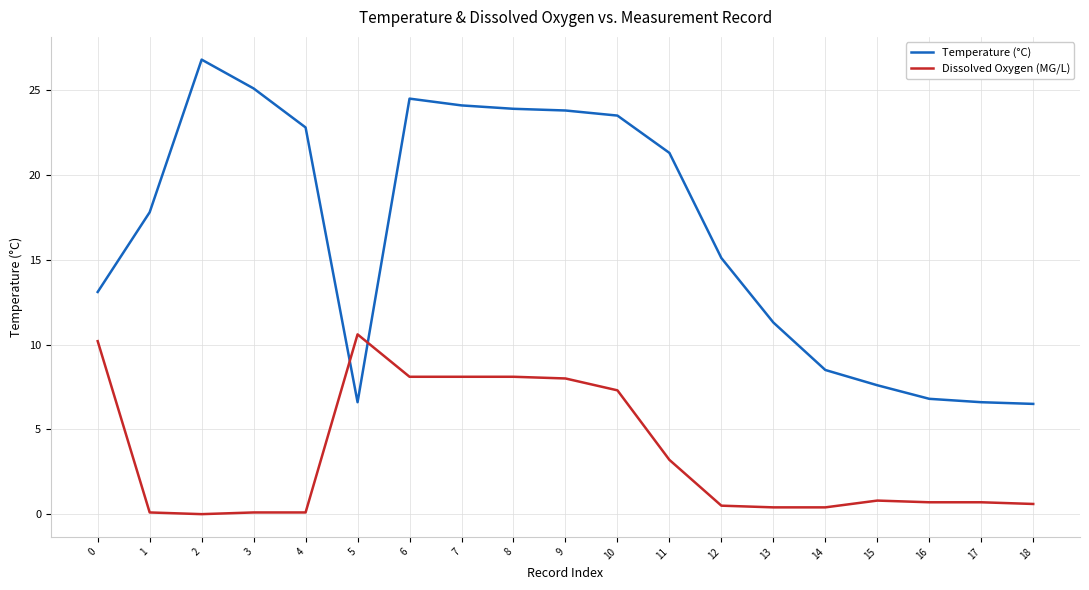

Between 13 and 16, which series saw the biggest shift?

Temperature (°C)